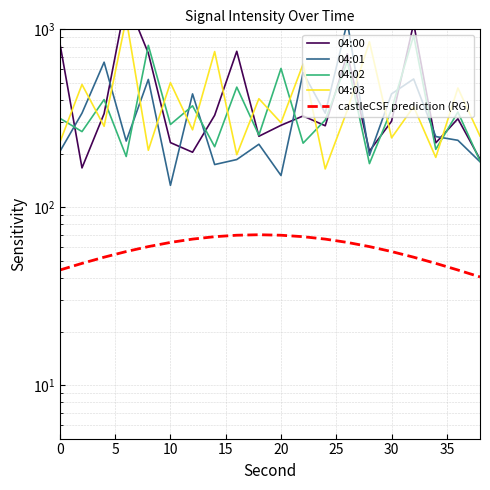

True or false: 04:02 and 04:00 cross at least once.

True